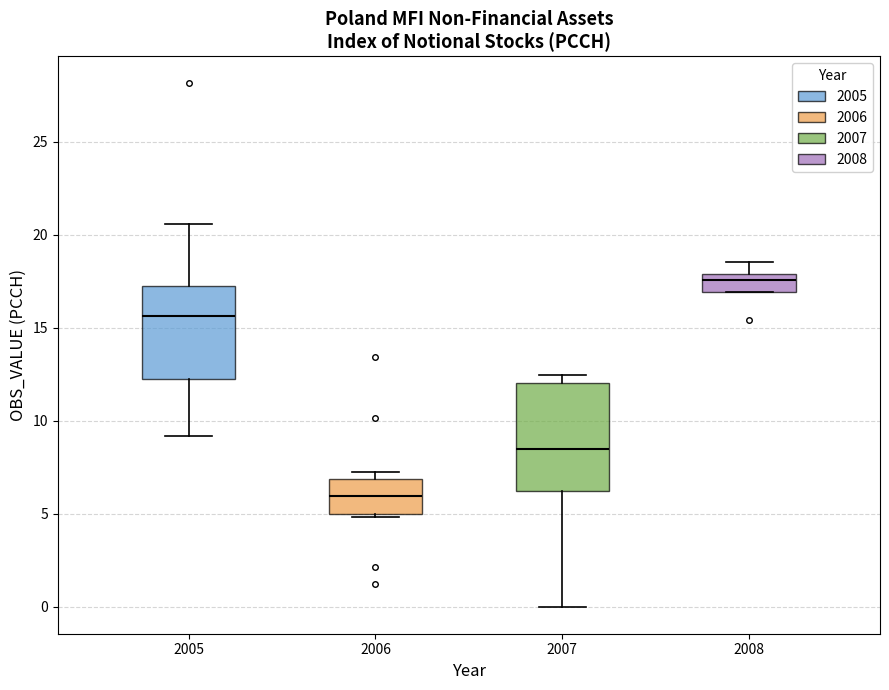

Reading left to right, transcribe this box plot: for each box, give where its median line is, the range the box spans, and where its two whiskers end, as read against the y-axis. The values are not printed on the chart, so give them approximately, as read against the axis.

2005: median 15.5, box 12.0 to 17.5, whiskers 9.0 to 20.5
2006: median 6.0, box 5.0 to 7.0, whiskers 5.0 to 7.0 (just above the box's upper edge)
2007: median 8.5, box 6.0 to 12.0, whiskers 0.0 to 12.5
2008: median 17.5, box 17.0 to 18.0, whiskers 17.0 to 18.5